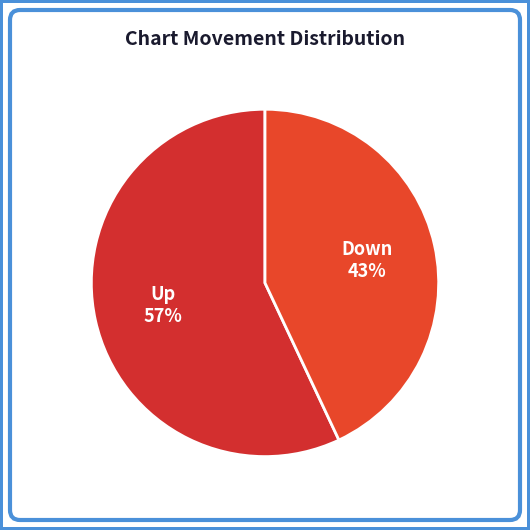

What is the largest slice in the pie chart?

up